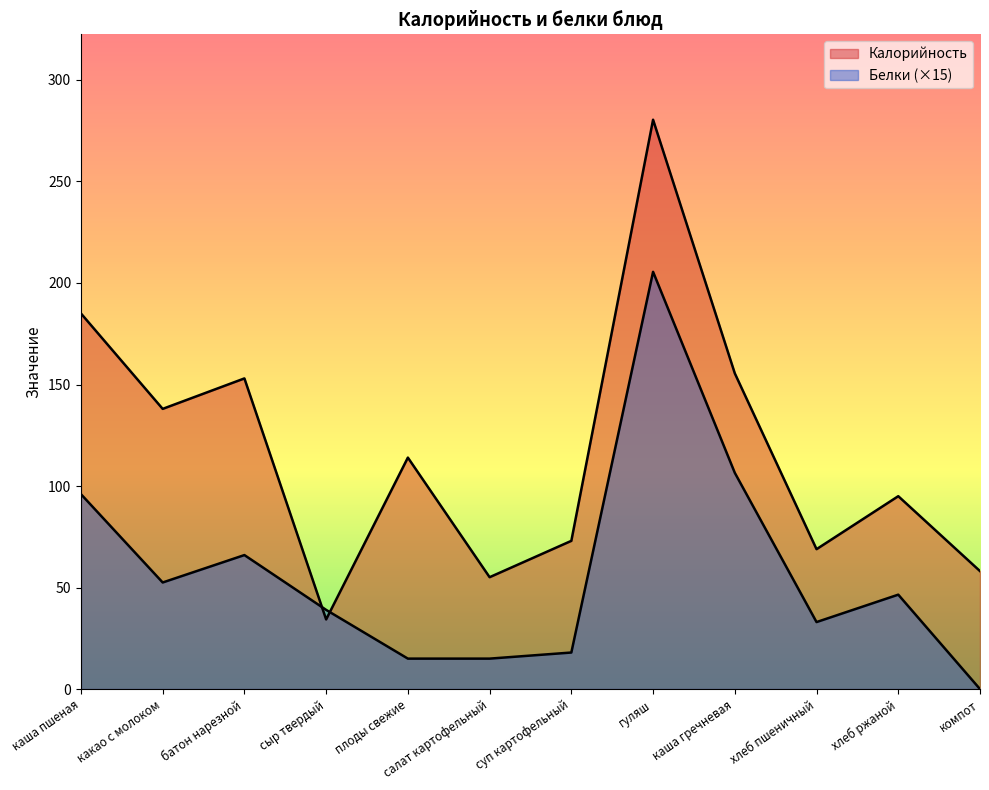

What is the greatest value displayed?

280.4